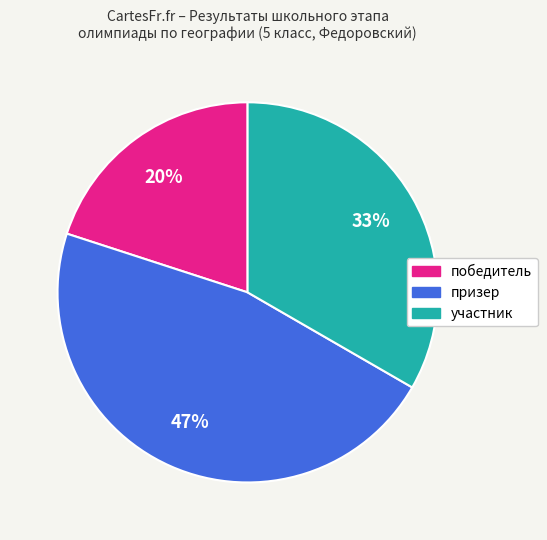

What is the smallest slice in the pie chart?

победитель